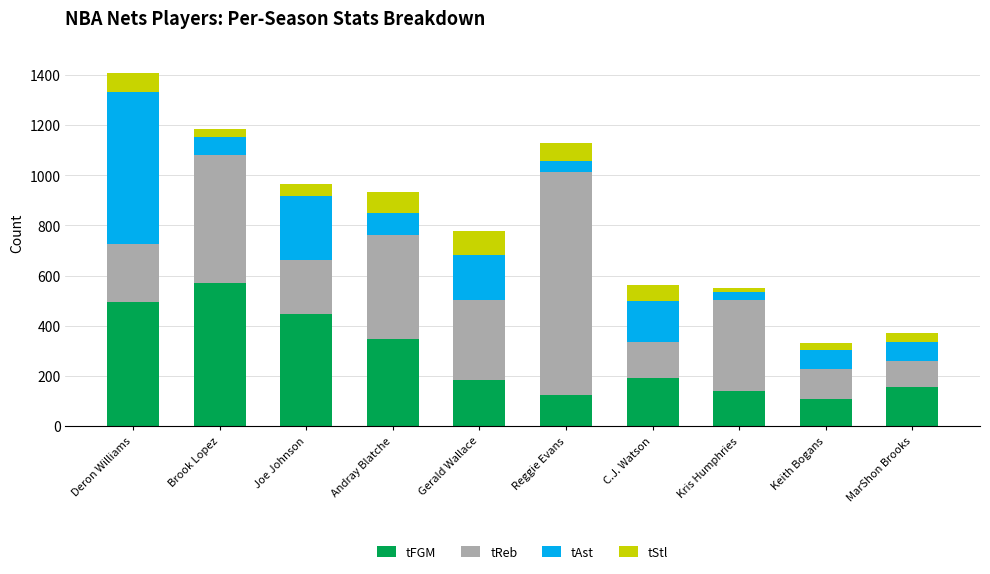

At which label does tFGM reach its peak?

Brook Lopez